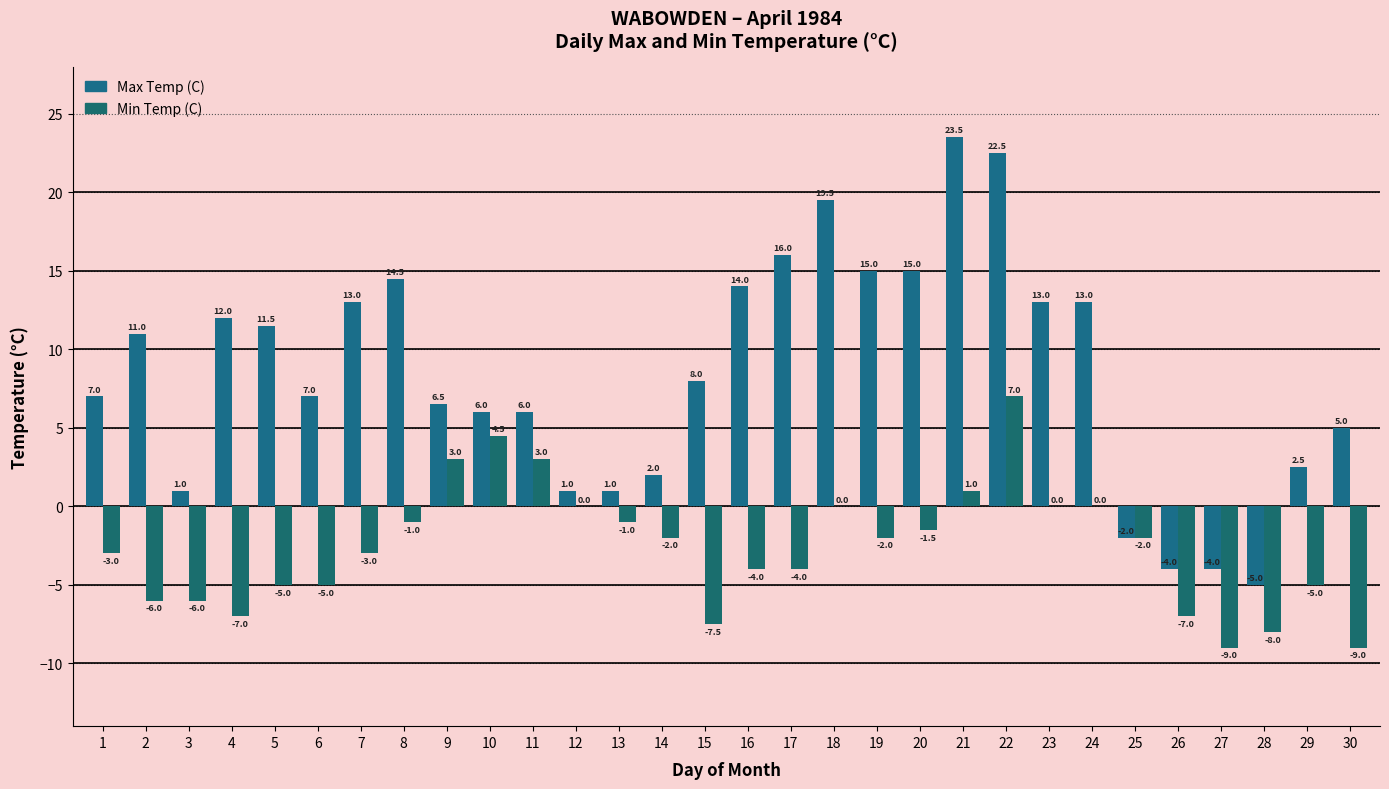

How many groups of bars are there?

30